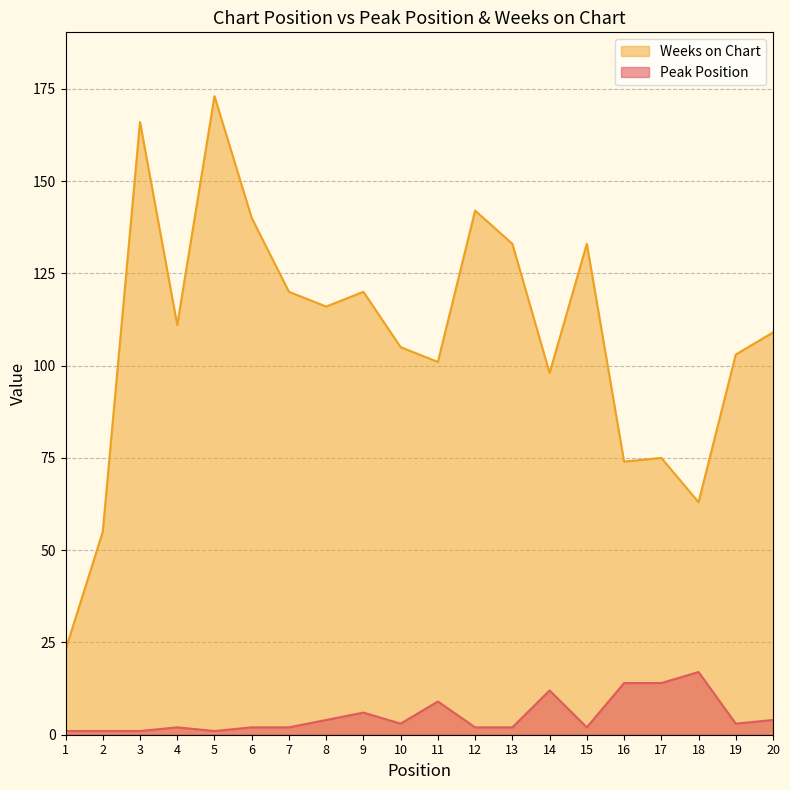

What is the value of the Peak Position point at the 20th from the left?

4